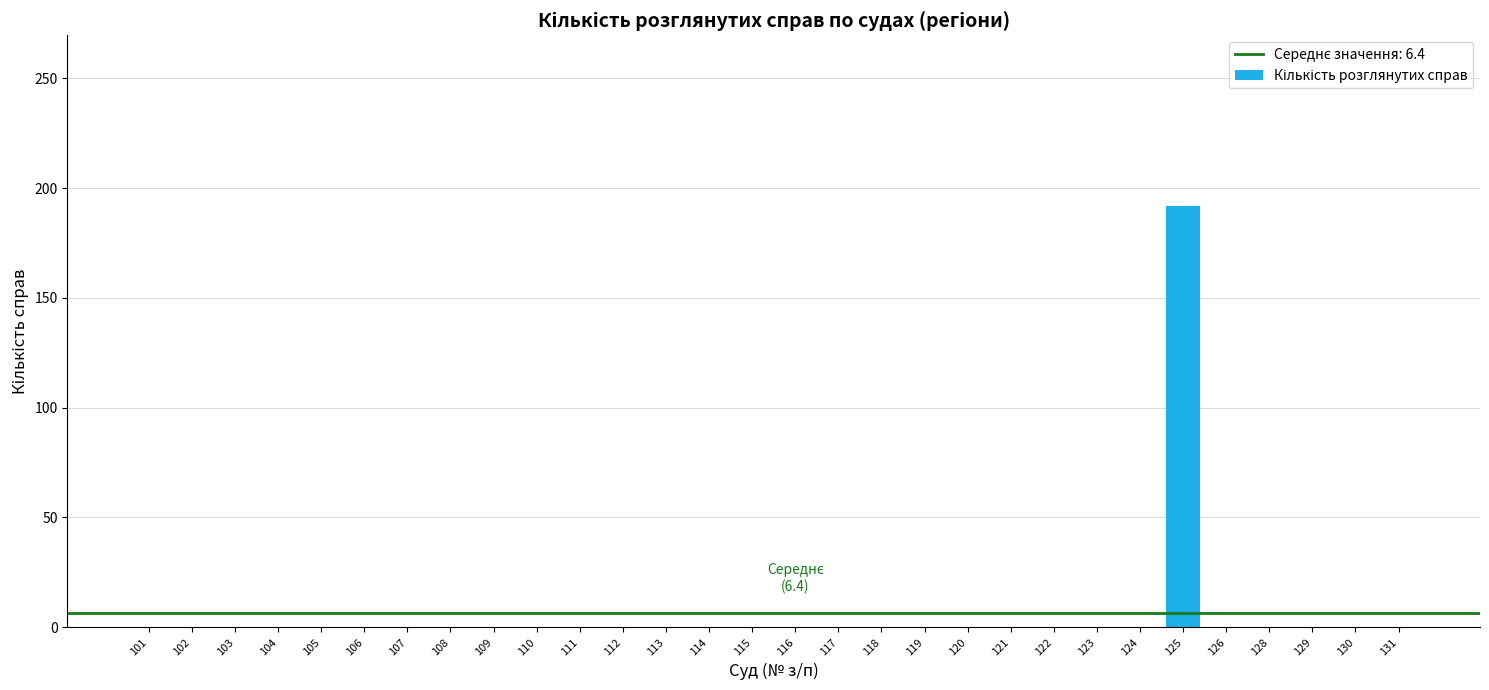

Reading right to left, list all the values displayed in this chart.

131=0	130=0	129=0	128=0	126=0	125=192	124=0	123=0	122=0	121=0	120=0	119=0	118=0	117=0	116=0	115=0	114=0	113=0	112=0	111=0	110=0	109=0	108=0	107=0	106=0	105=0	104=0	103=0	102=0	101=0